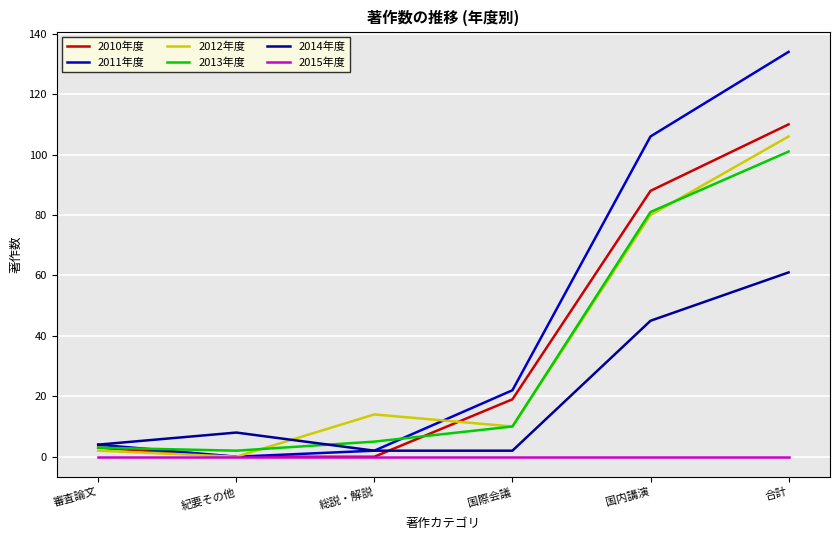

Which series has the largest range (max minus min)?

2011年度